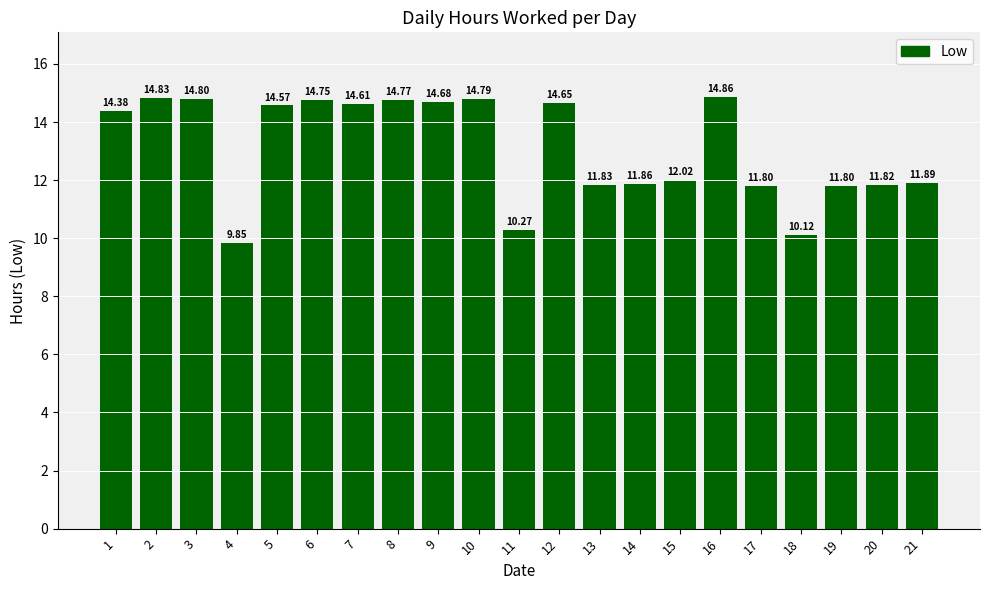

What is the difference between the maximum and second lowest values?

4.7